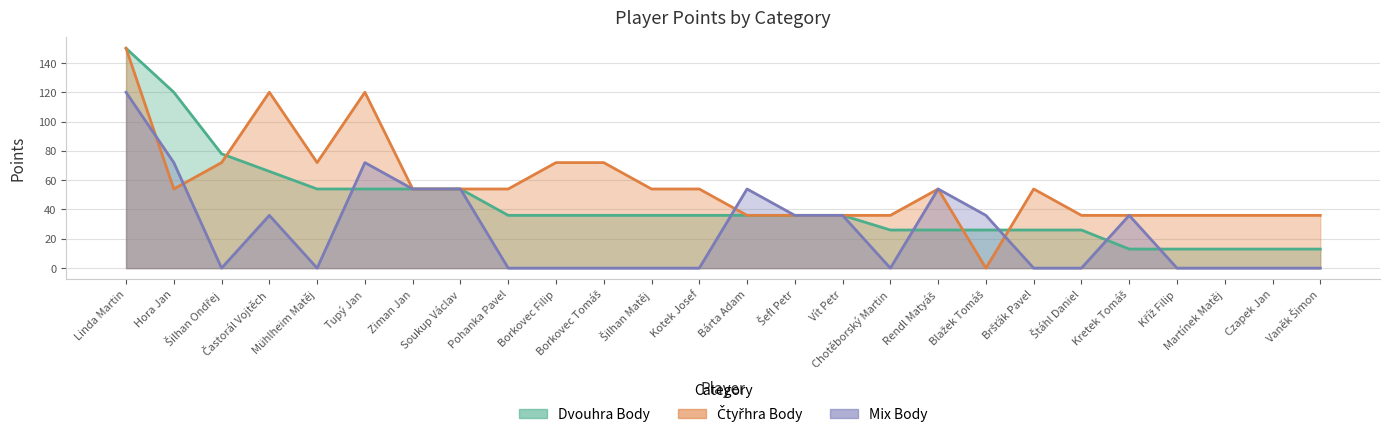

True or false: Mix Body has more than 2 points higher than both neighbors.

True